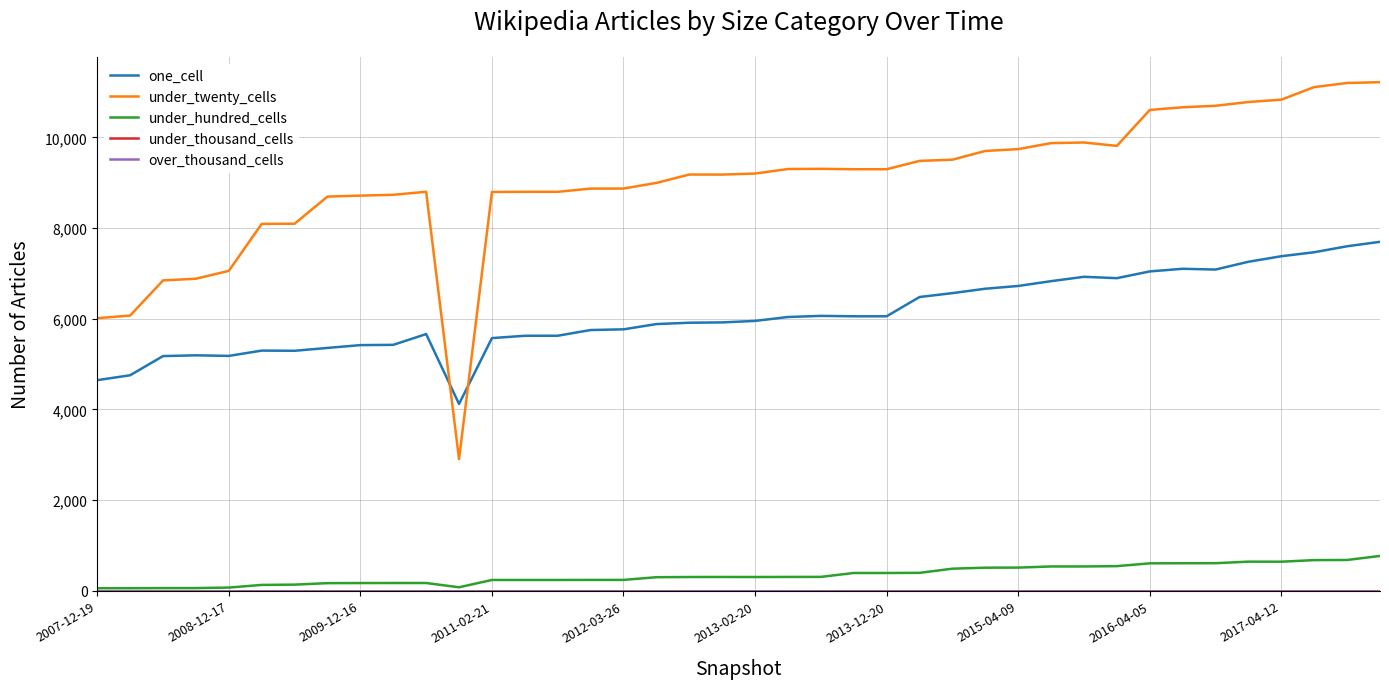

Is this an area chart (filled region under the line)?

No